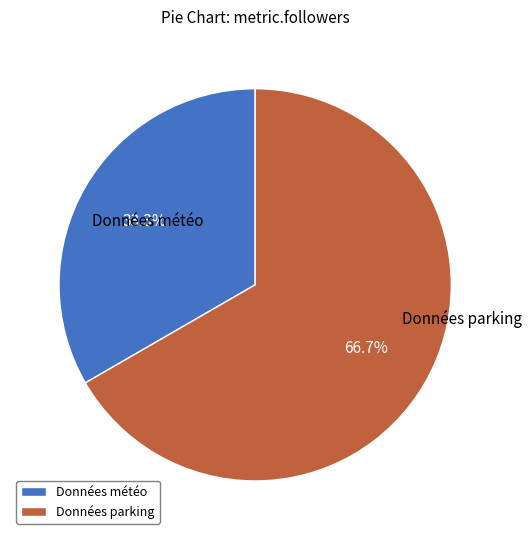

Do Données météo and Données parking together represent more than half of the pie?

Yes